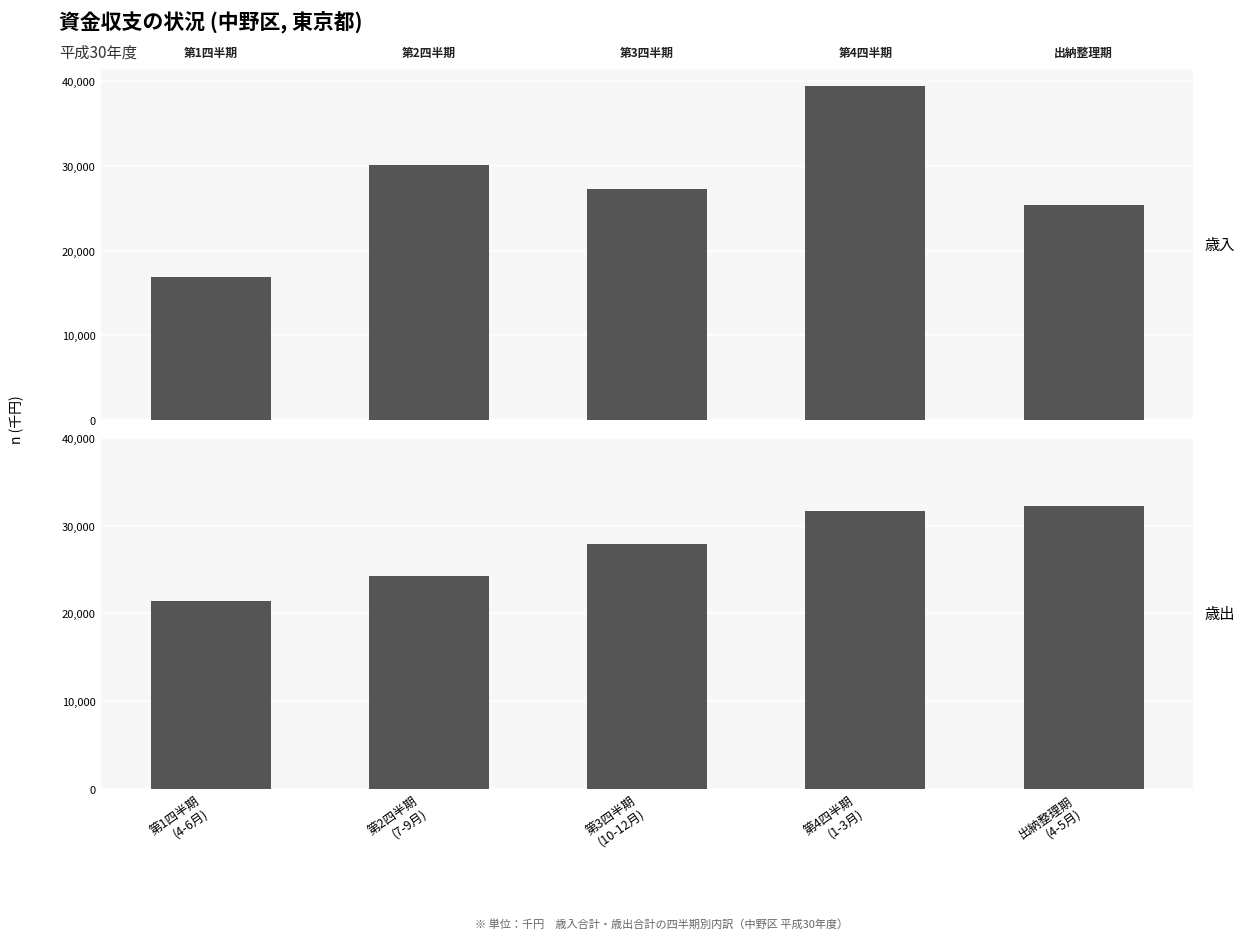

How many values in the 歳出合計 series are below 27901804?

2